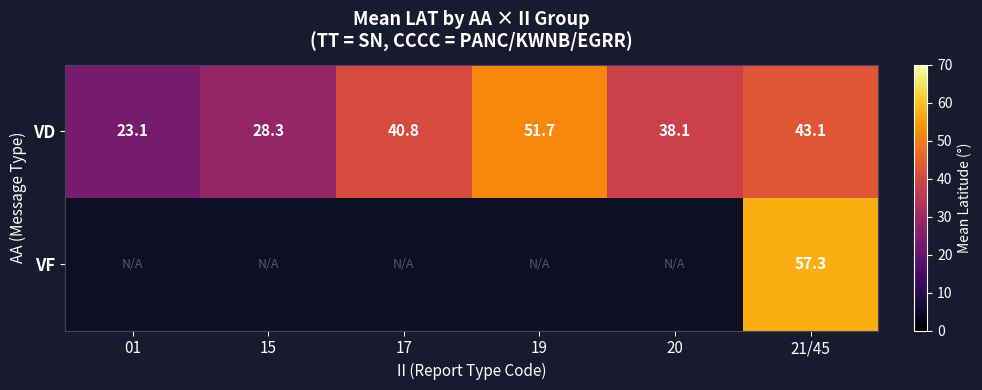

What is the smallest value displayed?

23.1